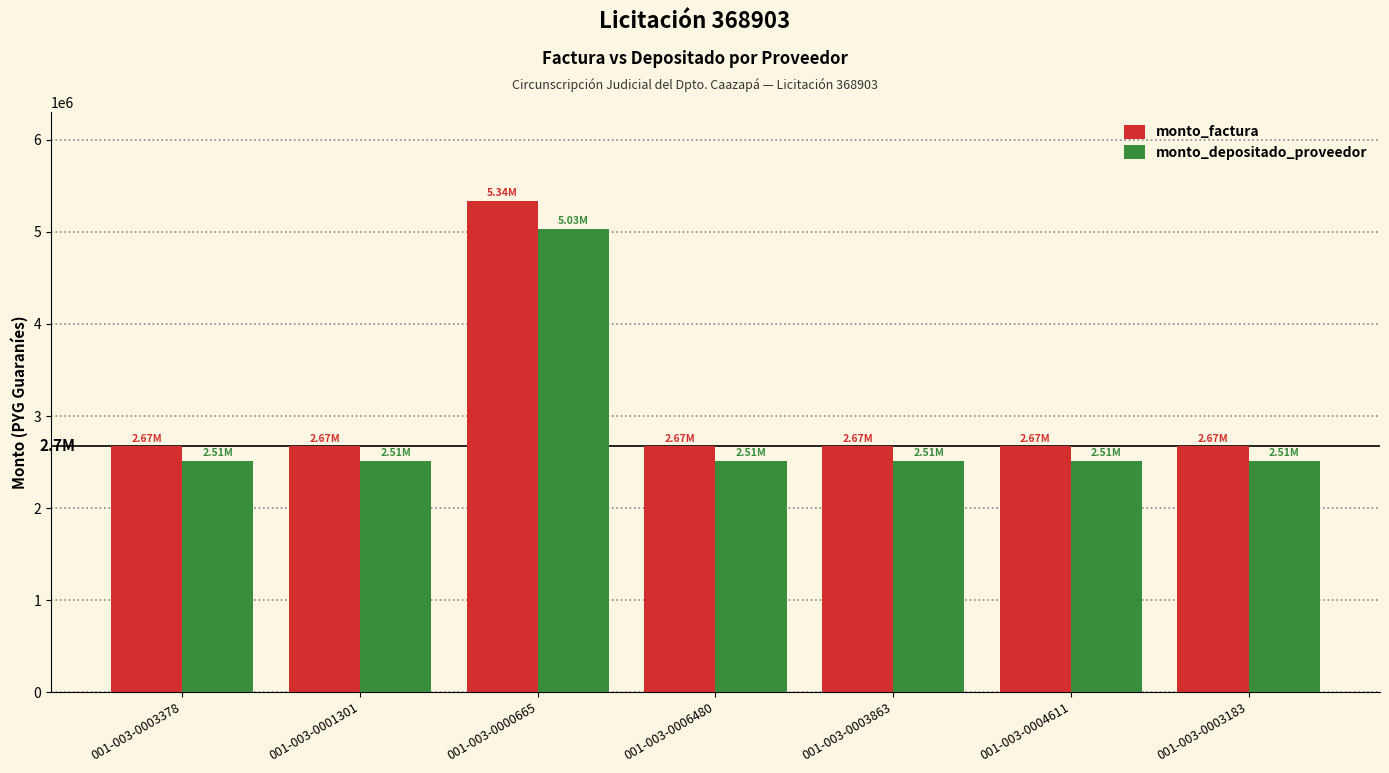

Rank the series by their maximum value, from highest to lowest.

monto_factura, monto_depositado_proveedor